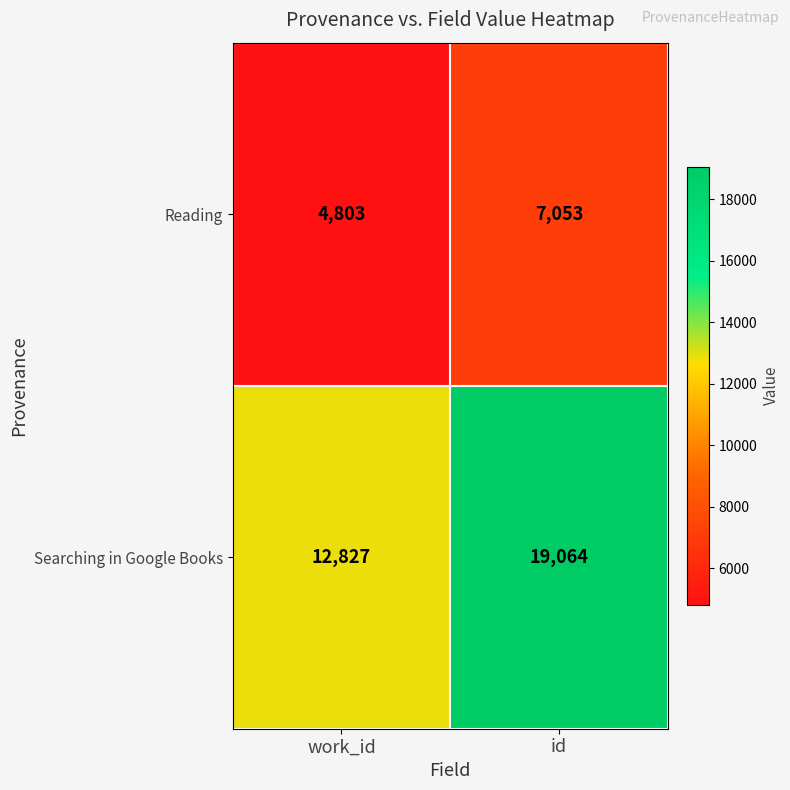

Count the number of categories in the chart.

2